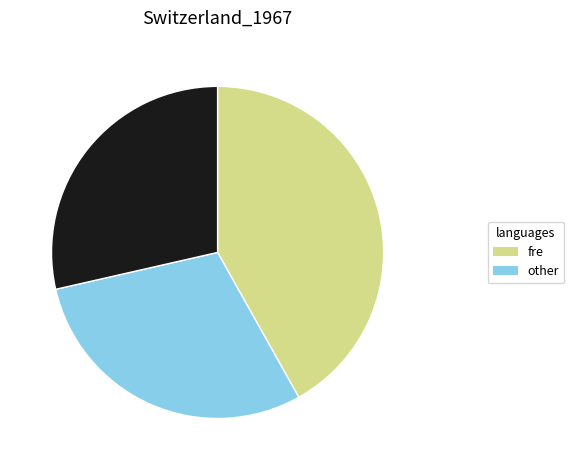

Is there a majority slice in this chart?

No